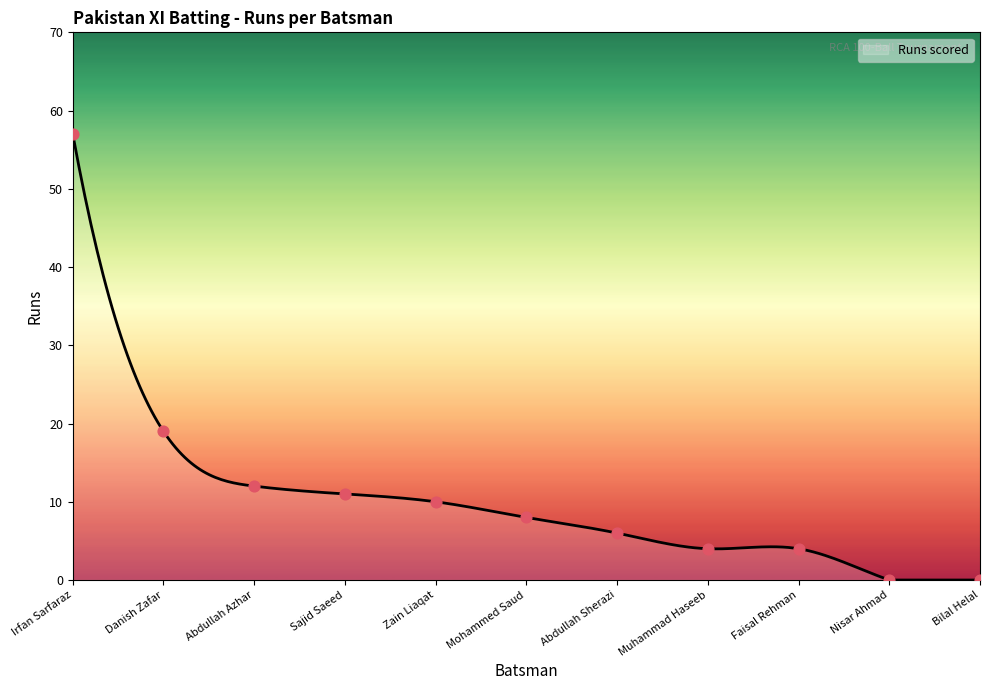

What is the change in value from Abdullah Azhar to Faisal Rehman?

-8